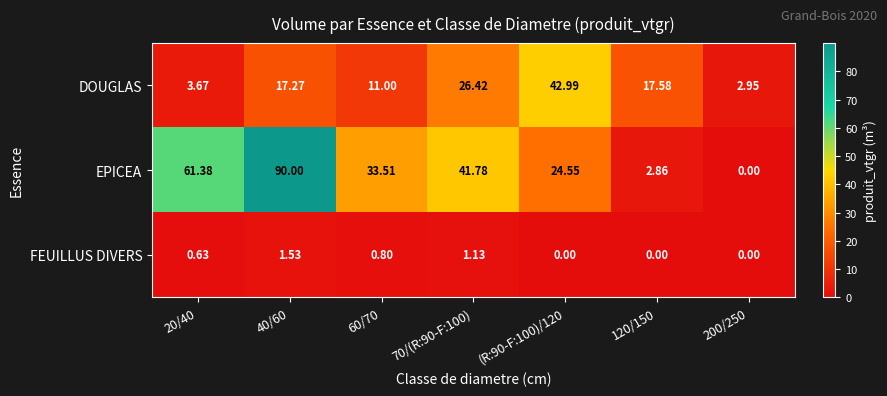

Is the value of EPICEA at 40/60 greater than the value of DOUGLAS at 70/(R:90-F:100)?

Yes